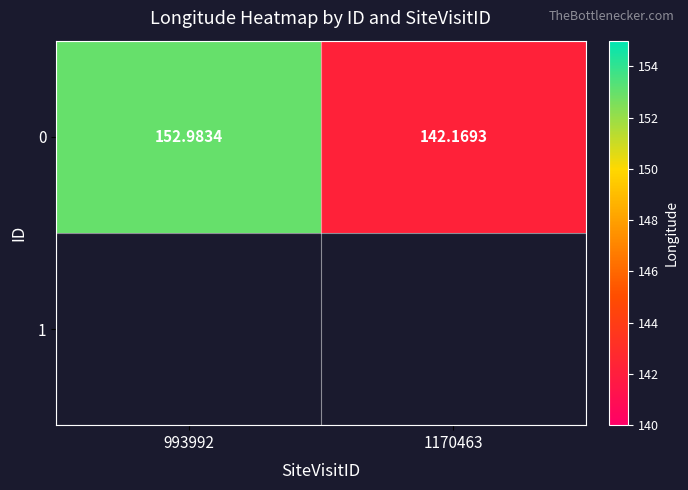

Reading left to right, transcribe all the data shown in this chart.

153.0	142.2